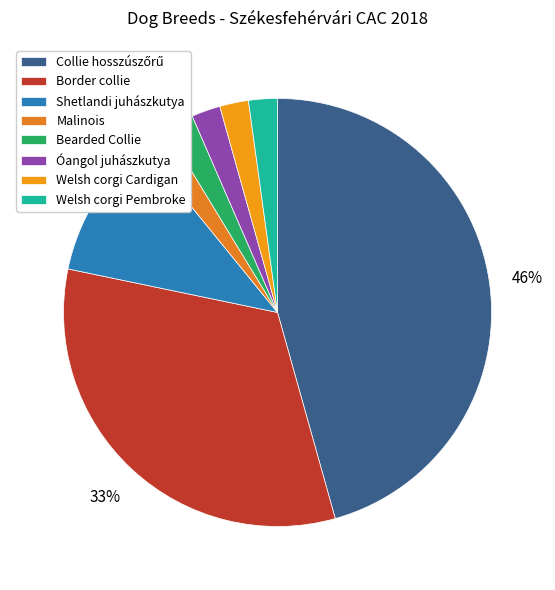

How many slices are in this pie chart?

8